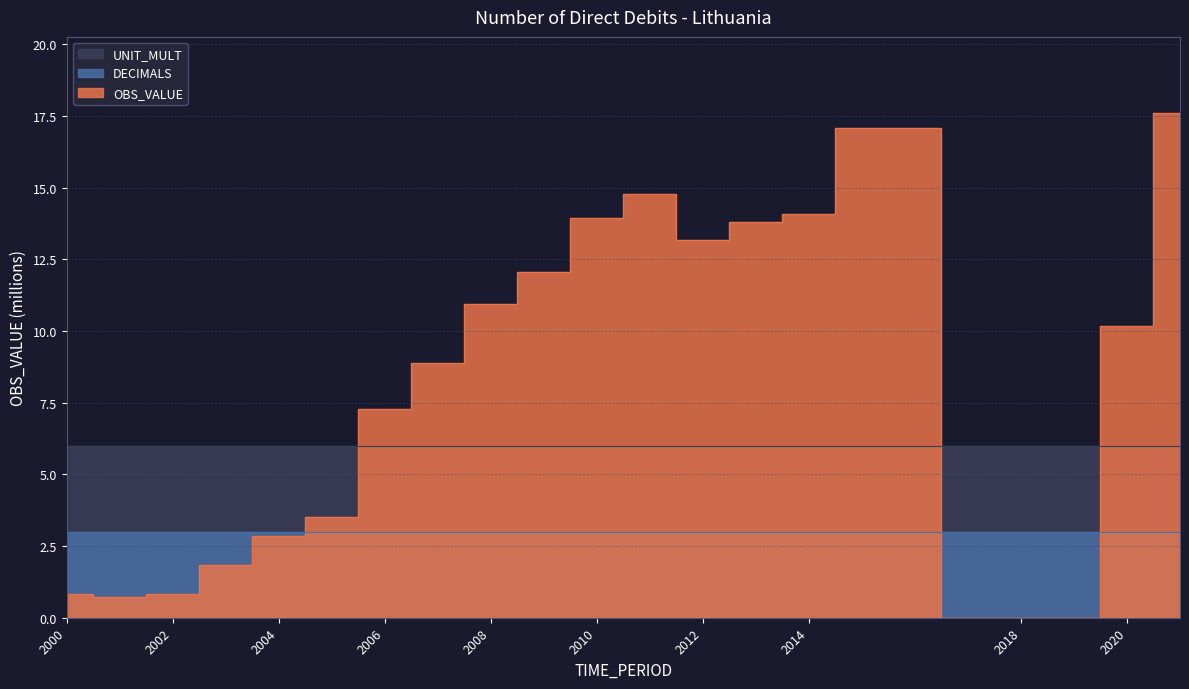

Reading right to left, list all the values displayed in this chart.

OBS_VALUE: 2021=17.6	2020=10.2	2019=0.0	2018=0.0	2015=17.1	2014=14.1	2013=13.8	2012=13.2	2011=14.8	2010=13.9	2009=12.1	2008=10.9	2007=8.9	2006=7.3	2005=3.5	2004=2.9	2003=1.8	2002=0.8	2001=0.7	2000=0.8
DECIMALS: 2021=3.0	2020=3.0	2019=3.0	2018=3.0	2015=3.0	2014=3.0	2013=3.0	2012=3.0	2011=3.0	2010=3.0	2009=3.0	2008=3.0	2007=3.0	2006=3.0	2005=3.0	2004=3.0	2003=3.0	2002=3.0	2001=3.0	2000=3.0
UNIT_MULT: 2021=6.0	2020=6.0	2019=6.0	2018=6.0	2015=6.0	2014=6.0	2013=6.0	2012=6.0	2011=6.0	2010=6.0	2009=6.0	2008=6.0	2007=6.0	2006=6.0	2005=6.0	2004=6.0	2003=6.0	2002=6.0	2001=6.0	2000=6.0